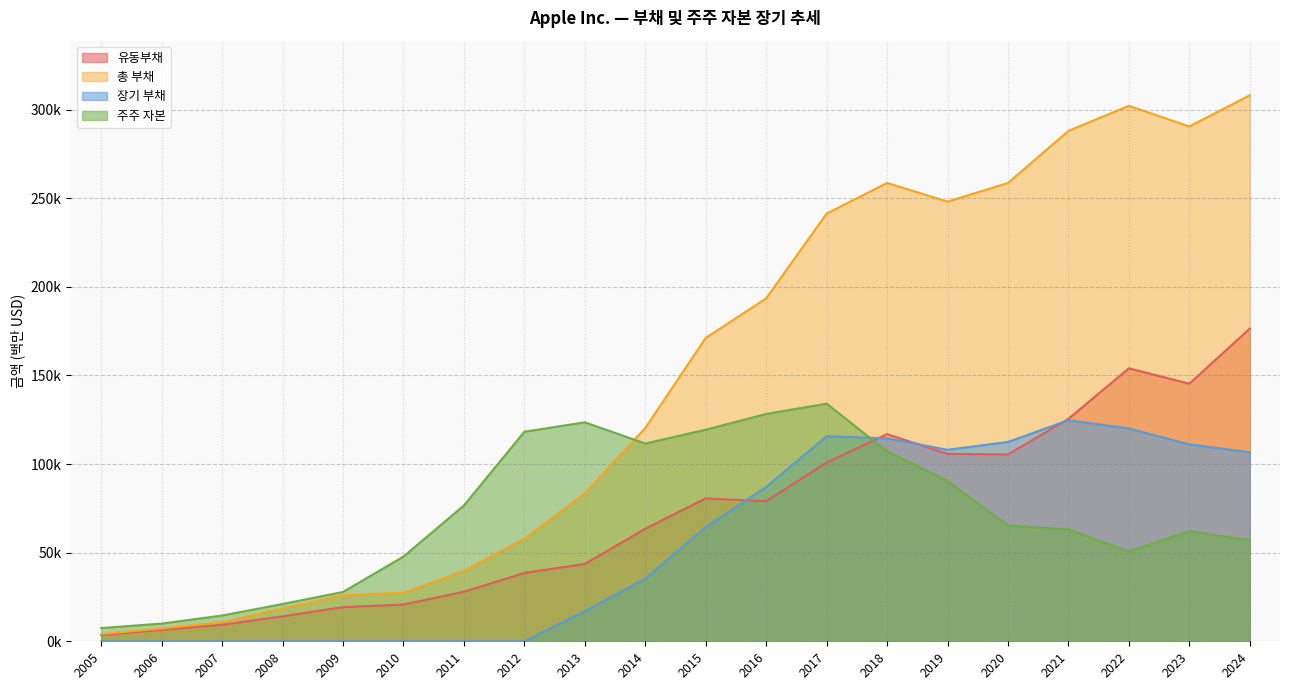

How many data points in 유동부채 are less than 79006?

10